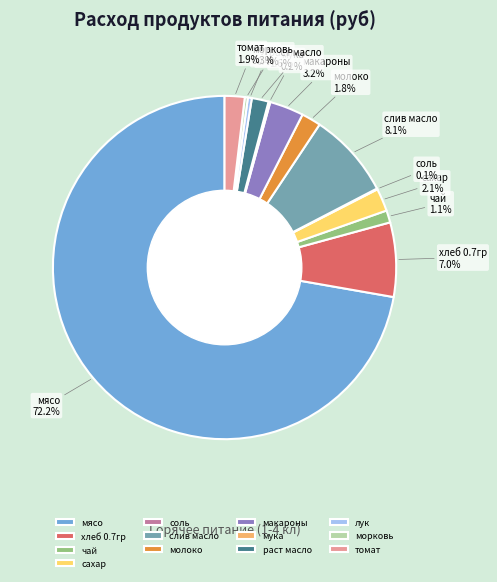

What is the majority slice?

мясо